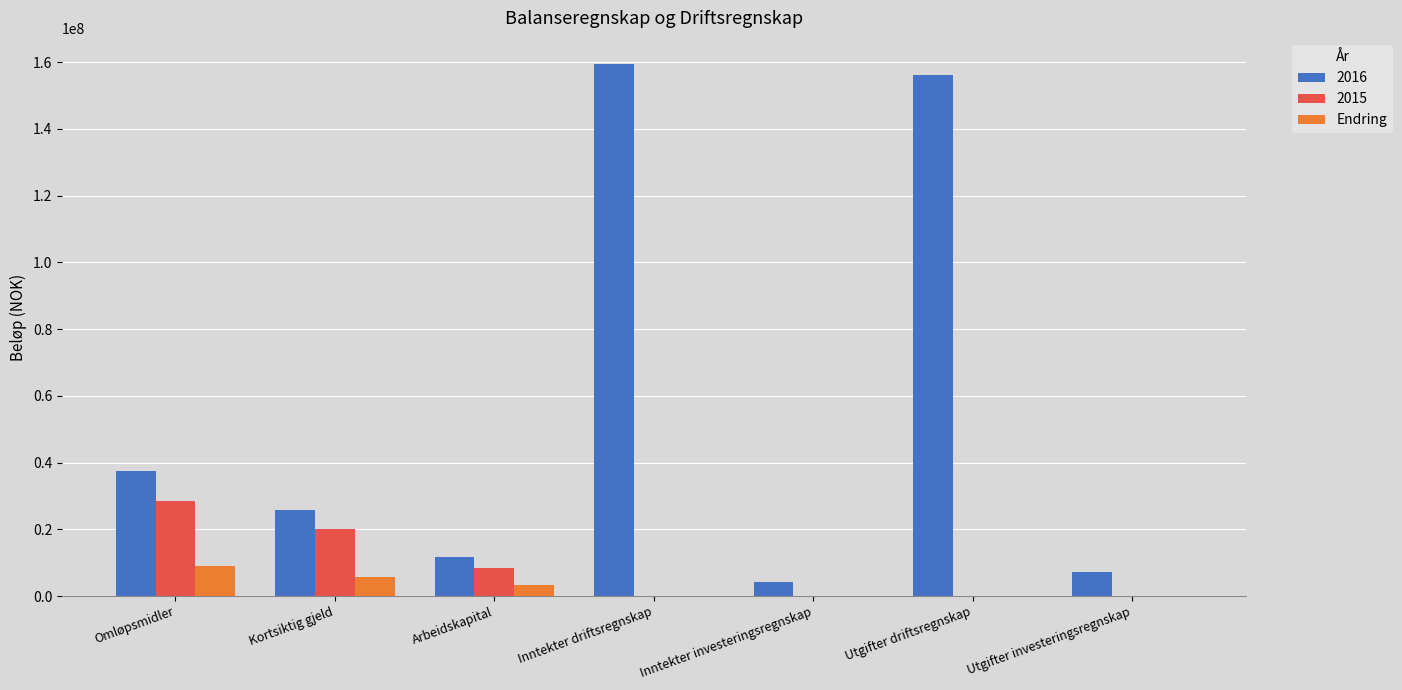

Count the number of data series in this chart.

3